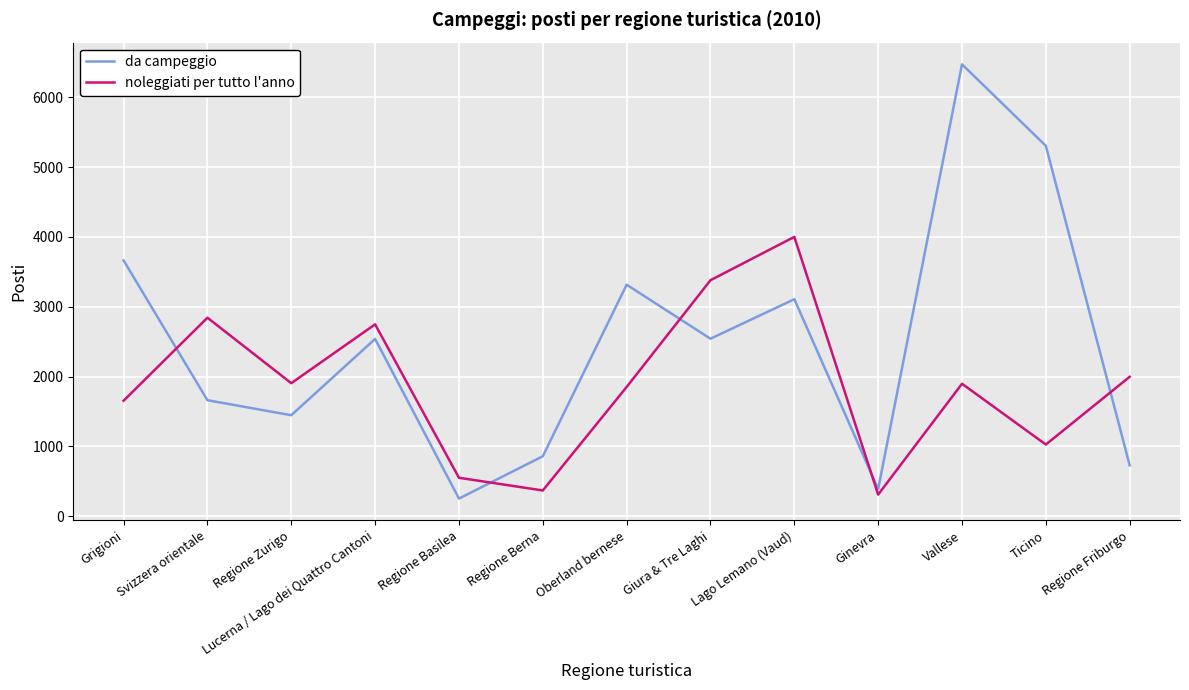

What is the sum of all da campeggio values?

32282